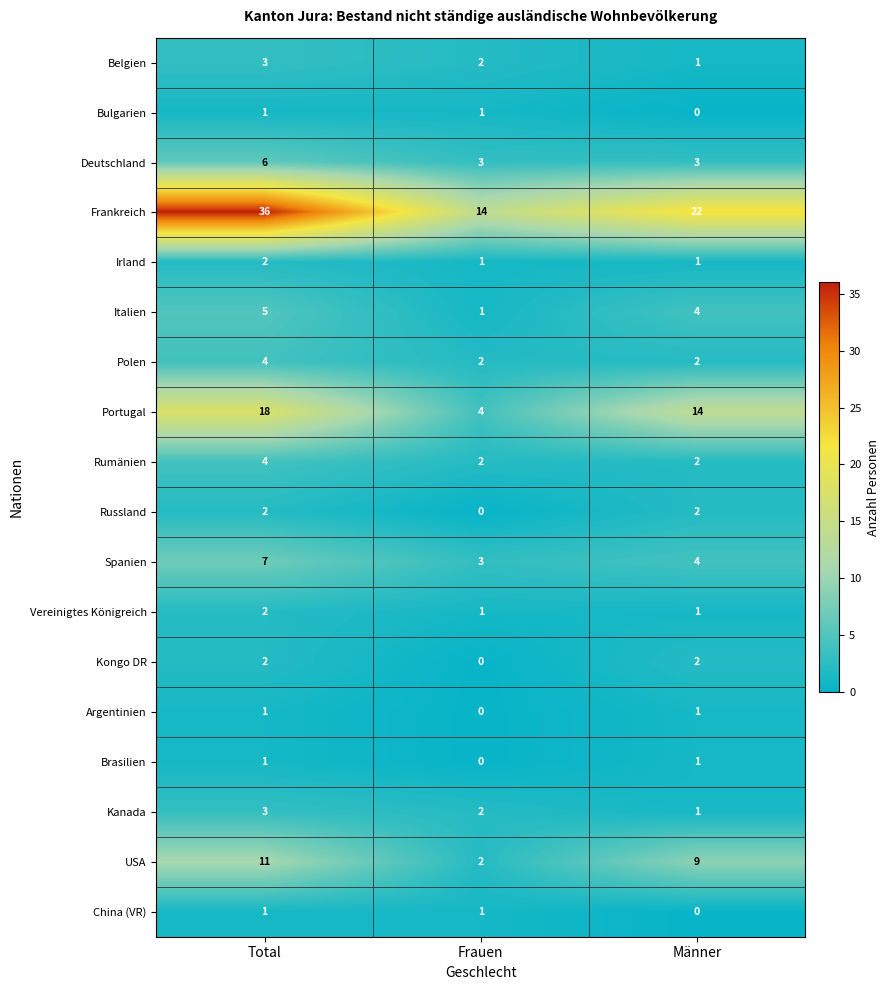

How many Brasilien values are between 0 and 1?

3